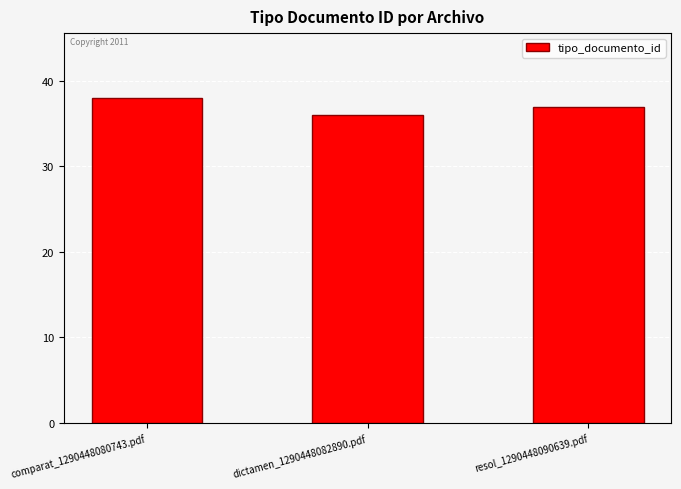

What is the sum of all values?

111